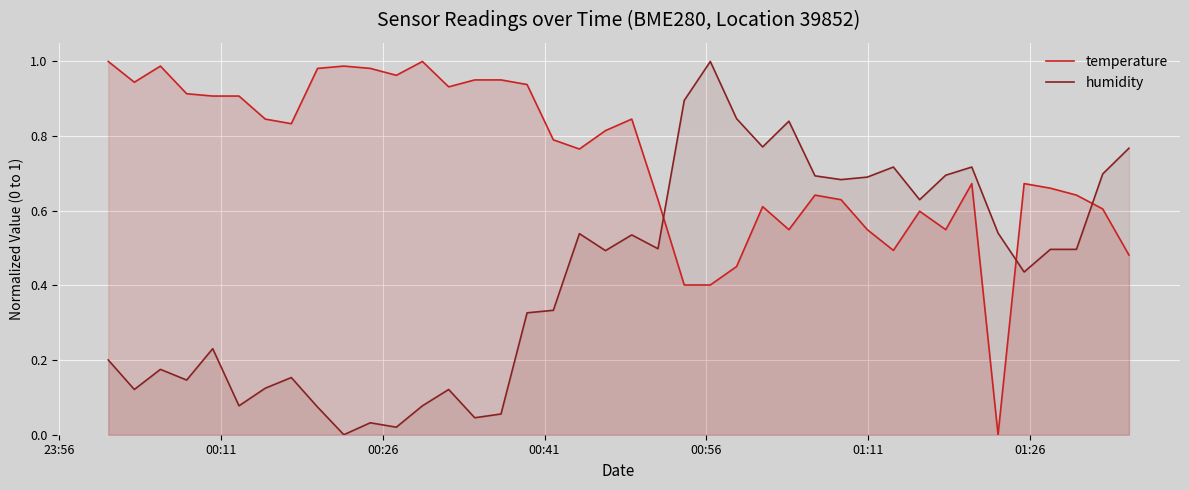

Which series ends up on top after the final intersection of temperature and humidity?

humidity